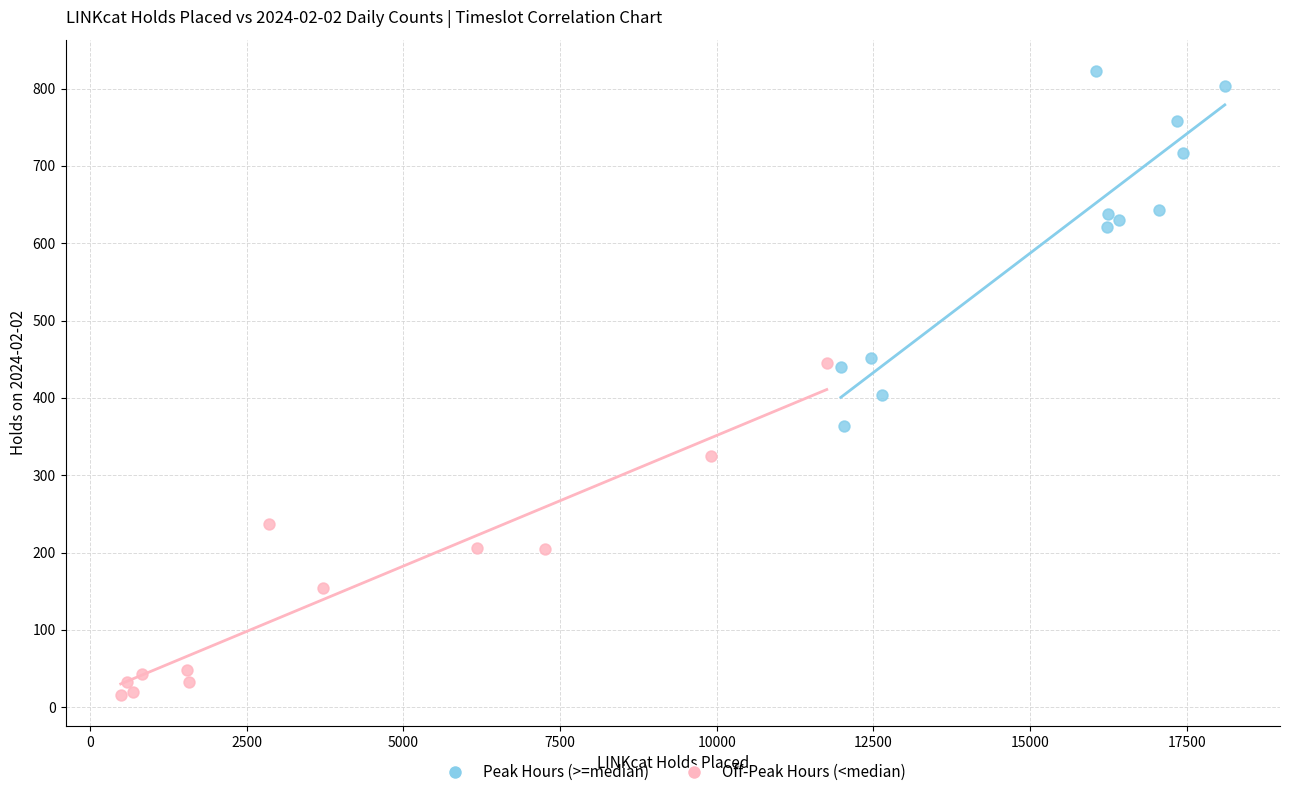

Which series contains the highest Y value?

Peak Hours (>=median)